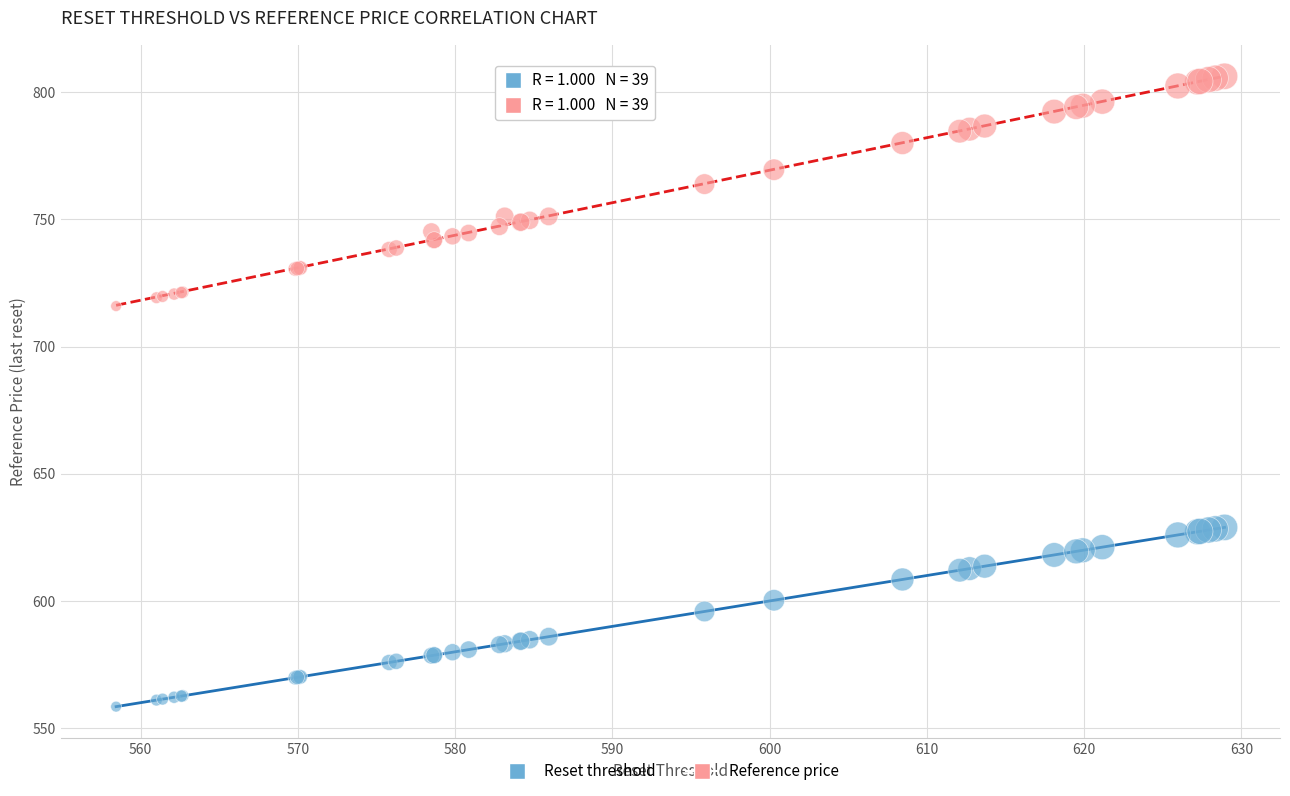

In the Reference price series, what Y value is closest to 761?

763.9